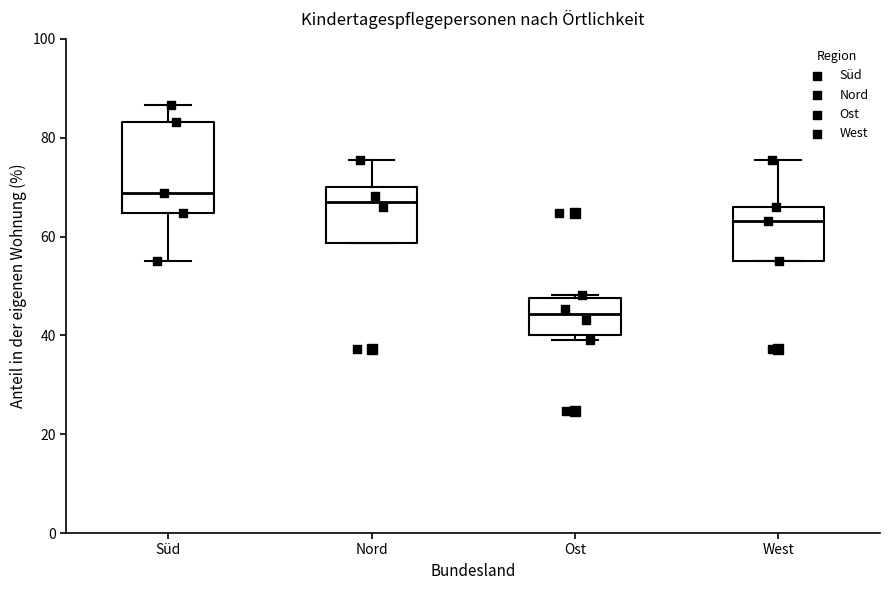

Reading left to right, read every box against the y-axis: the position of its median line, the range the box covers, and the ends of its whiskers. The values are not printed on the chart, so give them approximately, as read against the axis.

Süd: median 68, box 64 to 84, whiskers 54 to 86
Nord: median 68, box 58 to 70, whiskers 58 to 76
Ost: median 44, box 40 to 48, whiskers 40 (just below the box's lower edge) to 48 (just above the box's upper edge)
West: median 64, box 54 to 66, whiskers 54 to 76